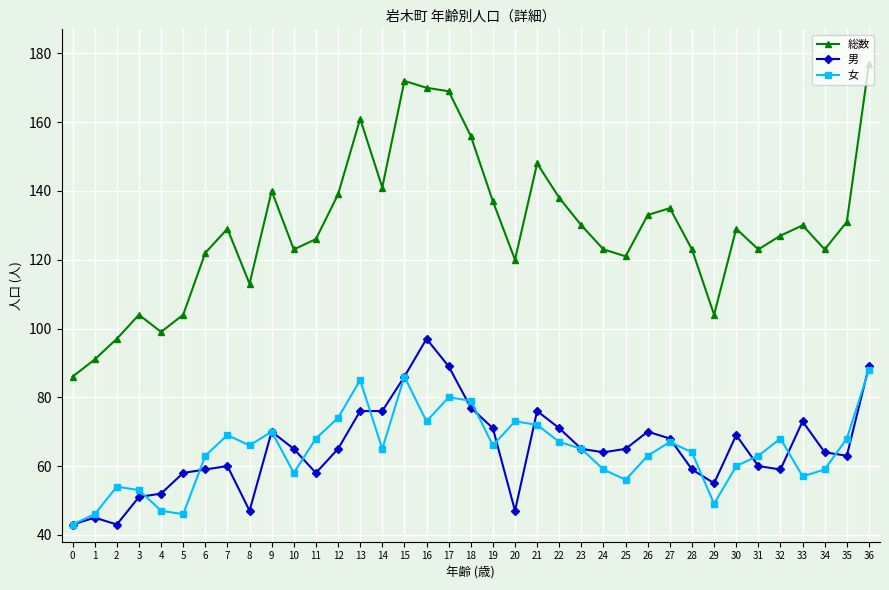

List the series in order of their peak value, lowest first.

女, 男, 総数